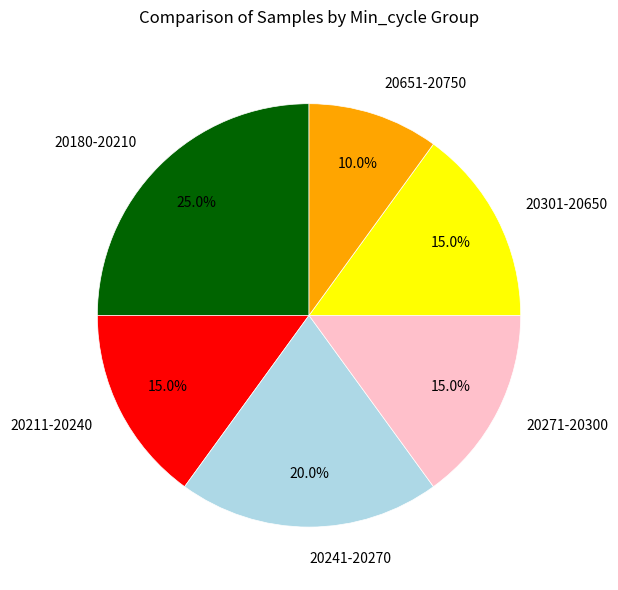

Is the sum of 20241-20270 and 20651-20750 greater than half?

No